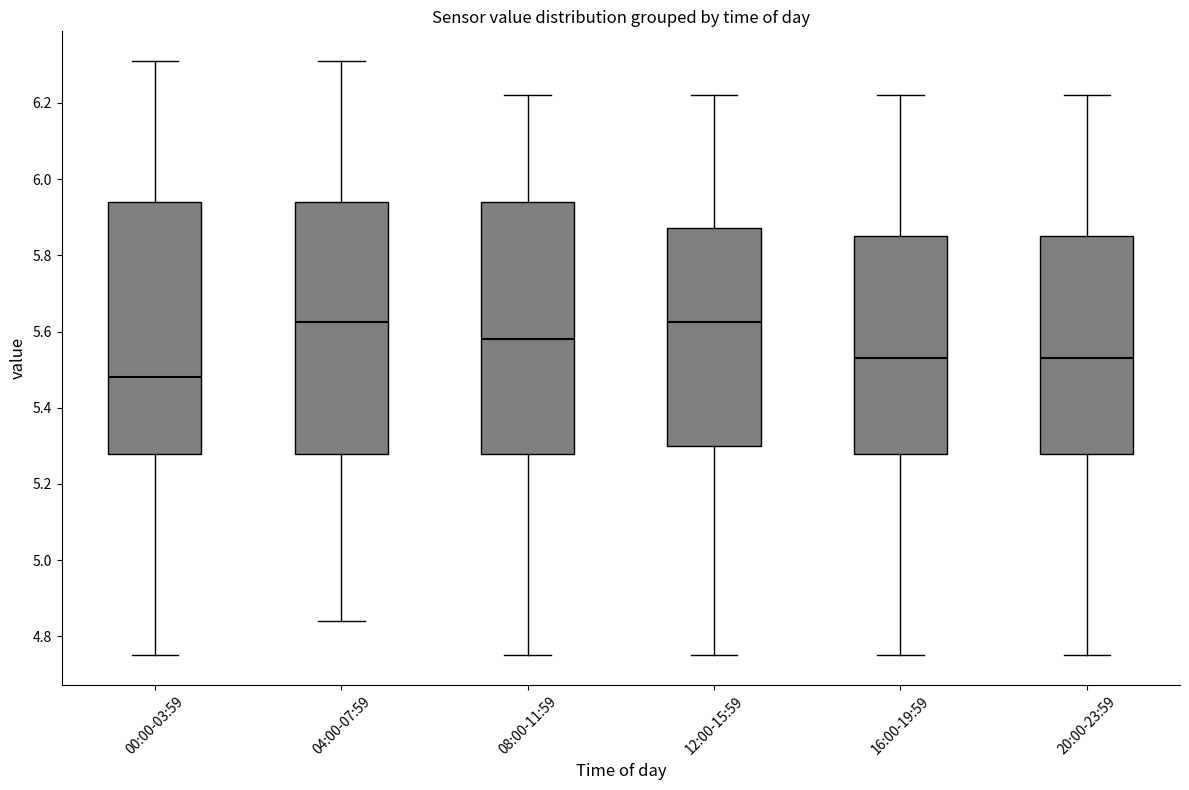

Reading left to right, transcribe this box plot: for each box, give where its median line is, the range the box spans, and where its two whiskers end, as read against the y-axis. The values are not printed on the chart, so give them approximately, as read against the axis.

00:00-03:59: median 5.48, box 5.28 to 5.94, whiskers 4.76 to 6.32
04:00-07:59: median 5.62, box 5.28 to 5.94, whiskers 4.84 to 6.32
08:00-11:59: median 5.58, box 5.28 to 5.94, whiskers 4.76 to 6.22
12:00-15:59: median 5.62, box 5.30 to 5.88, whiskers 4.76 to 6.22
16:00-19:59: median 5.54, box 5.28 to 5.86, whiskers 4.76 to 6.22
20:00-23:59: median 5.54, box 5.28 to 5.86, whiskers 4.76 to 6.22